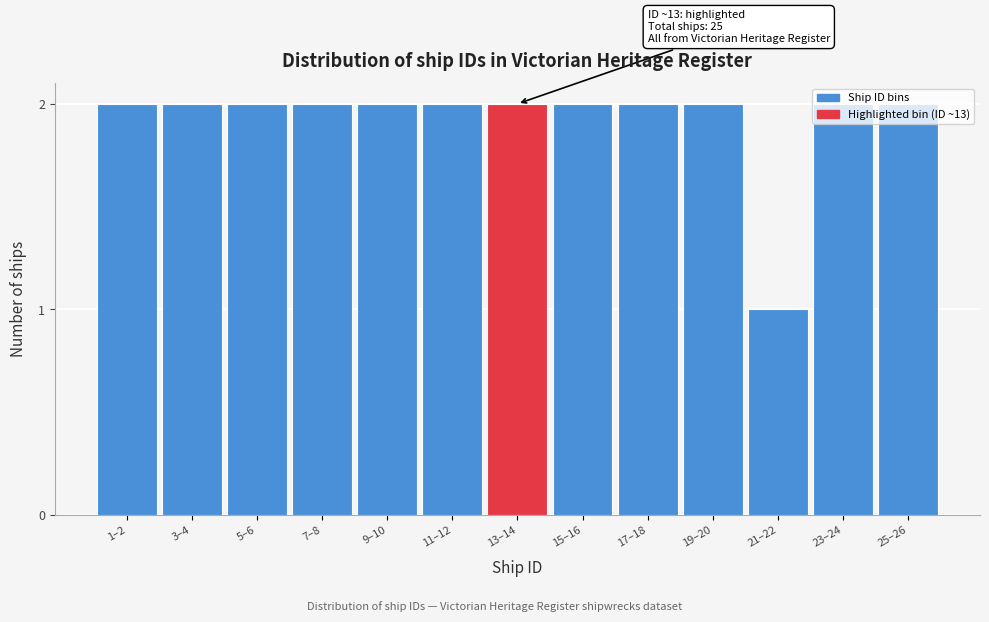

True or false: the data shows 1 at 1–2.

False